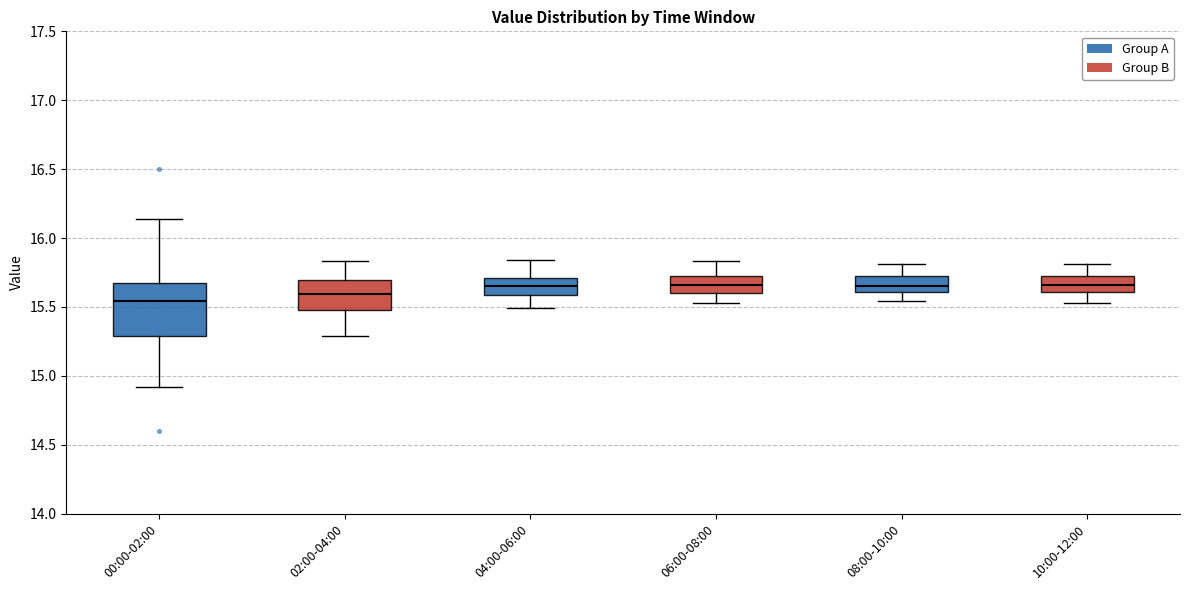

Which box has the lowest median line?

00:00-02:00